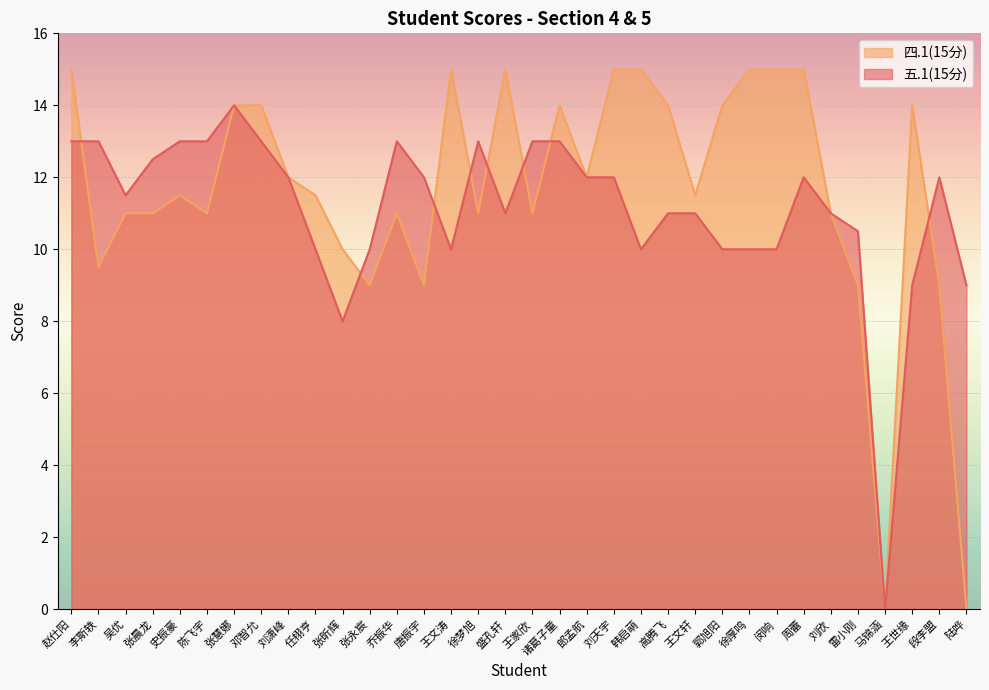

Rank the series by their maximum value, from highest to lowest.

四.1(15分), 五.1(15分)